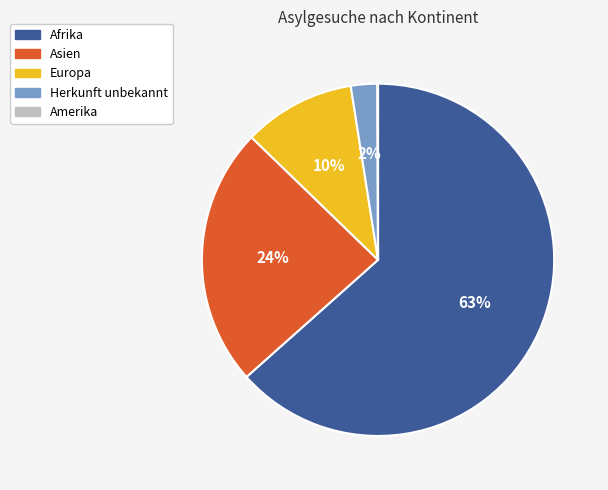

To the nearest percent, what percentage of the pie is Europa?

10%